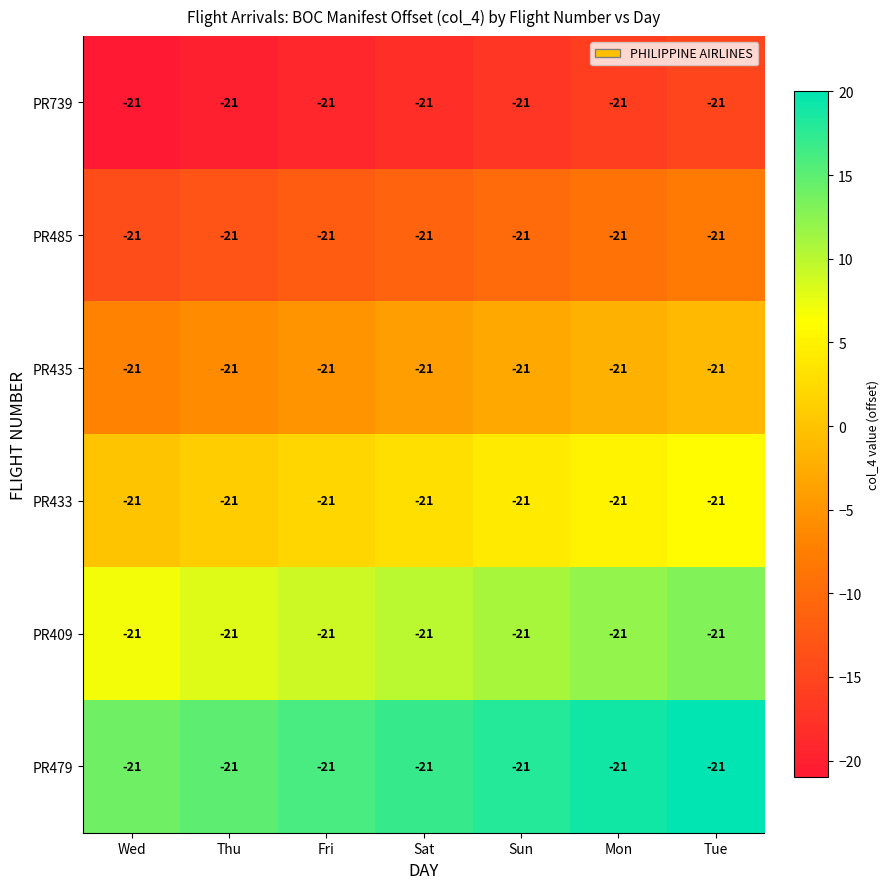

The PR433 series shows 4 at Tue. True or false?

False